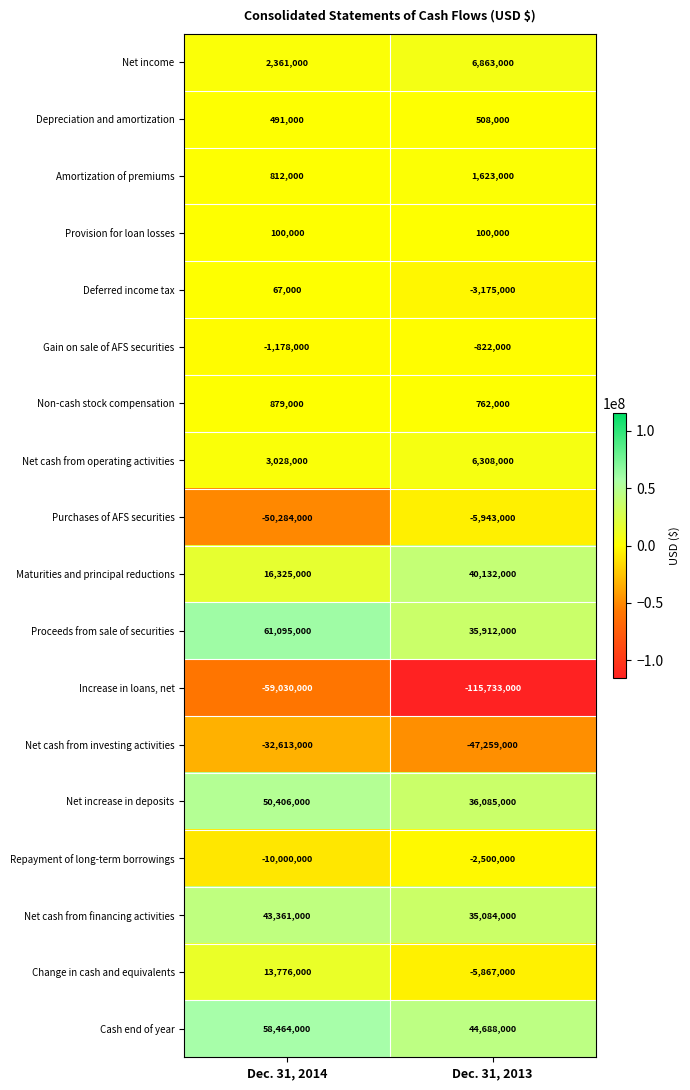

Which category has the lowest value in the Cash end of year series?

Dec. 31, 2013